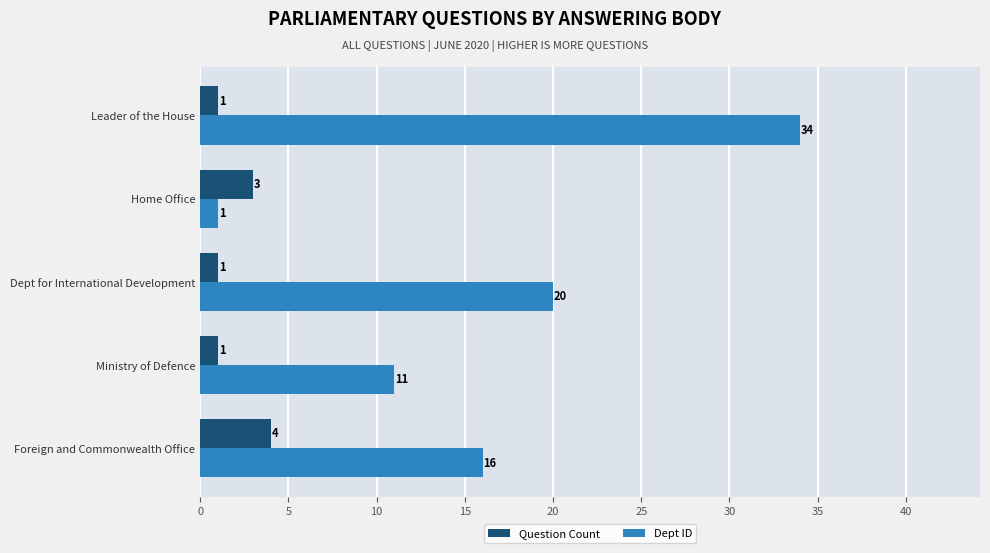

What is the difference between the maximum and minimum values in the Question Count series?

3